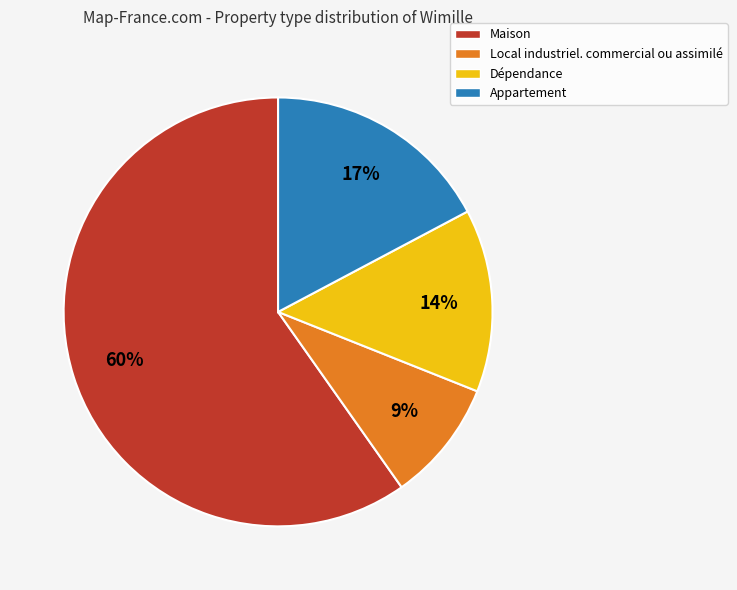

Is the sum of Local industriel. commercial ou assimilé and Appartement greater than half?

No